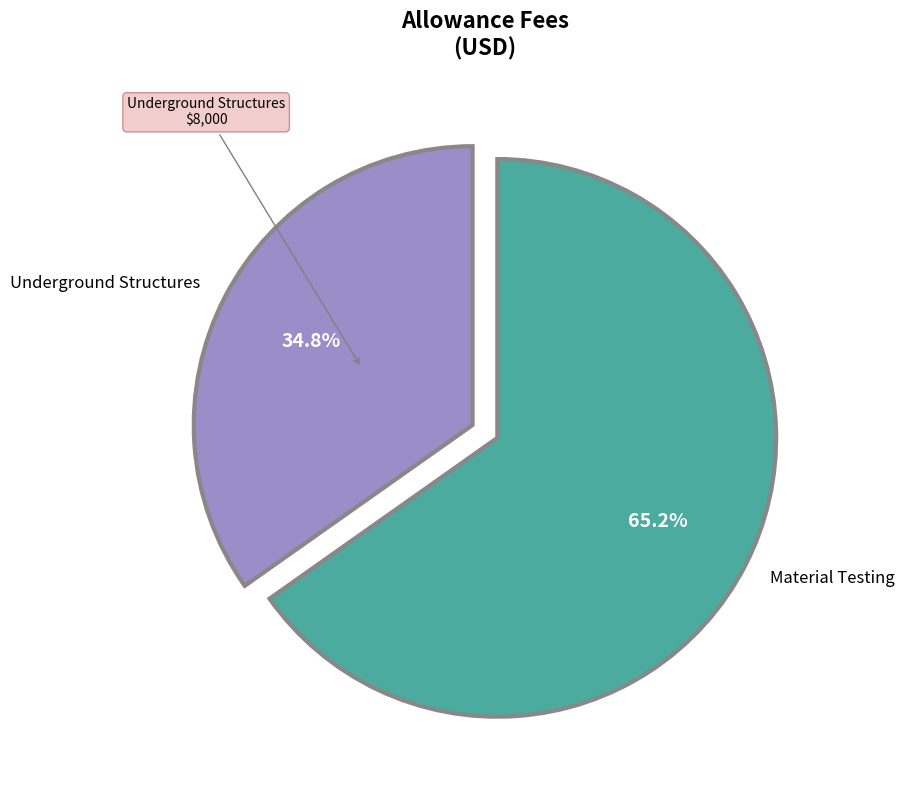

Is it true that Underground Structures is 41% of the pie?

False